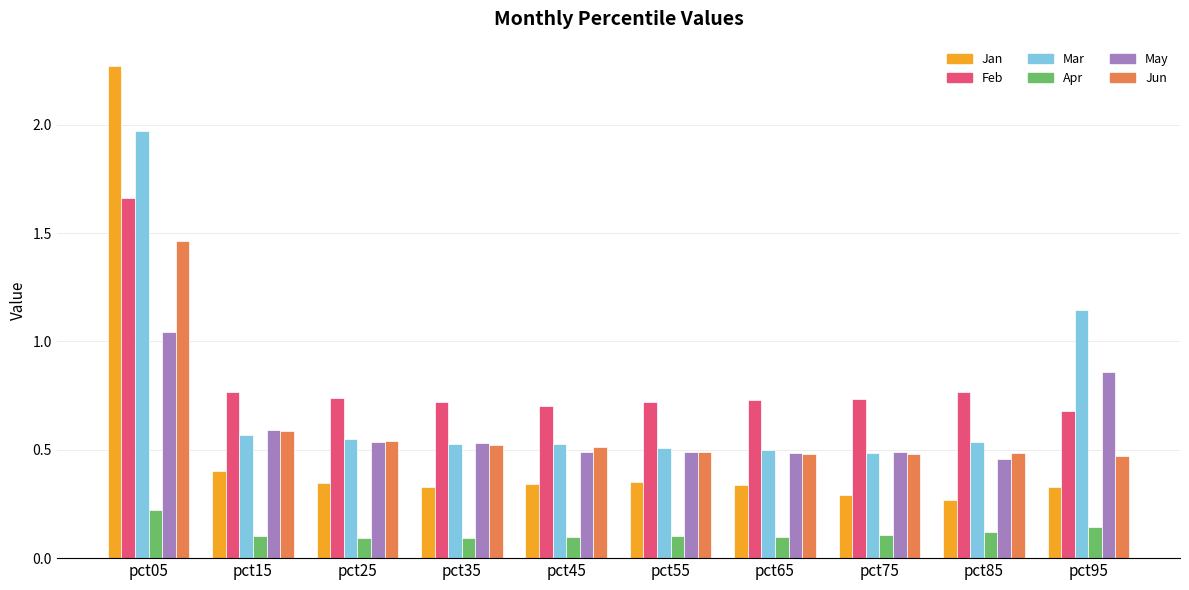

The value of May at pct15 is 0.9. True or false?

False